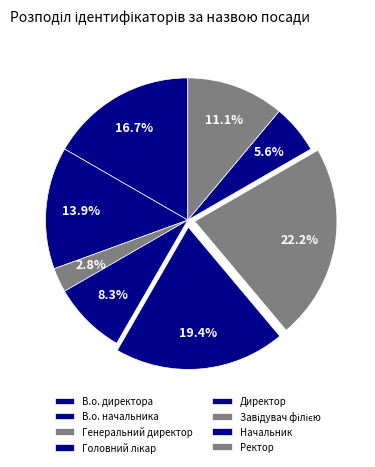

Is В.о. начальника the majority of the pie?

No